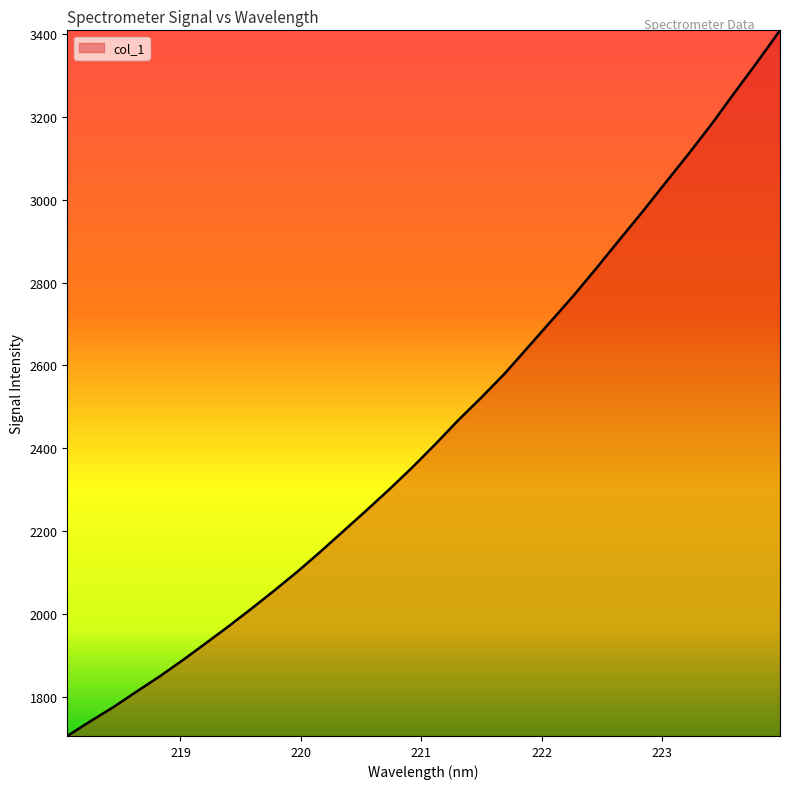

What is the maximum value shown in the chart?

3408.9